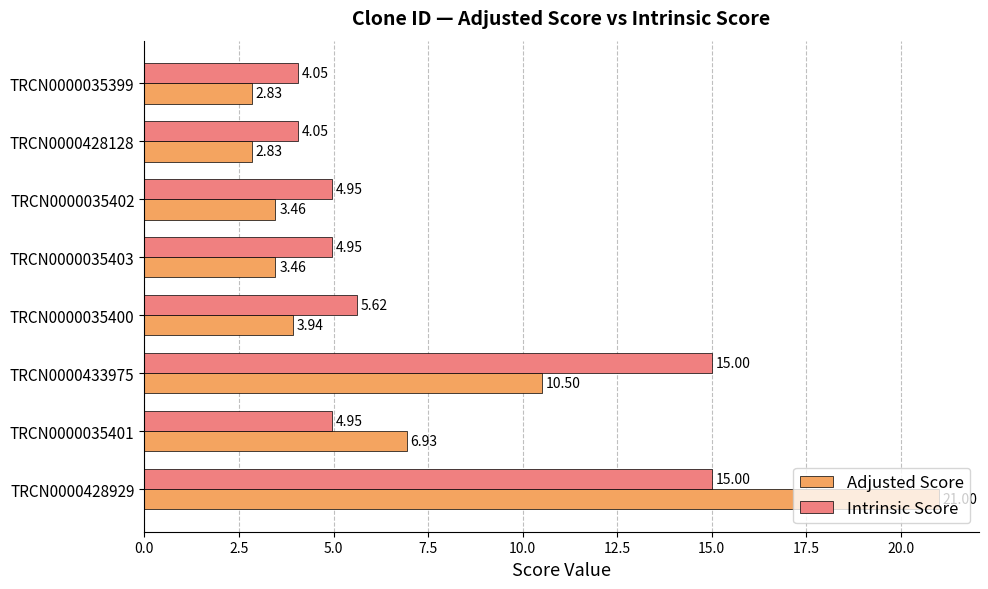

List the series in order of their peak value, lowest first.

Intrinsic Score, Adjusted Score